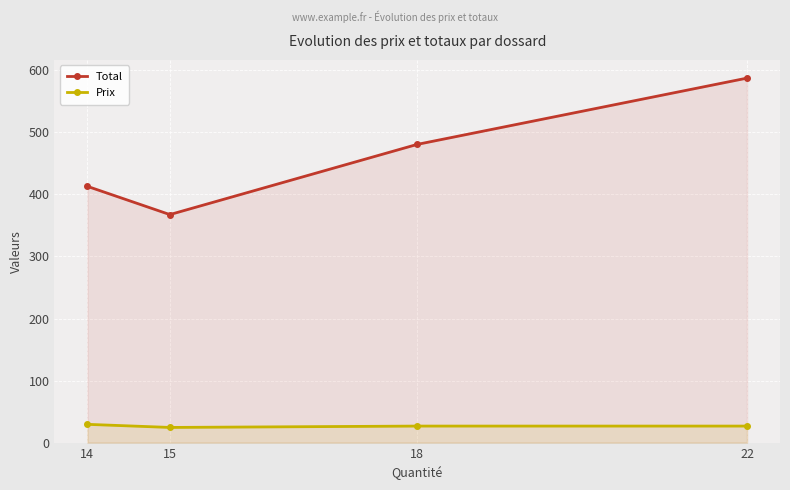

Reading right to left, extract all data points from this chart.

Total: 587.4	480.6	367.5	413.0
Prix: 26.7	26.7	24.5	29.5